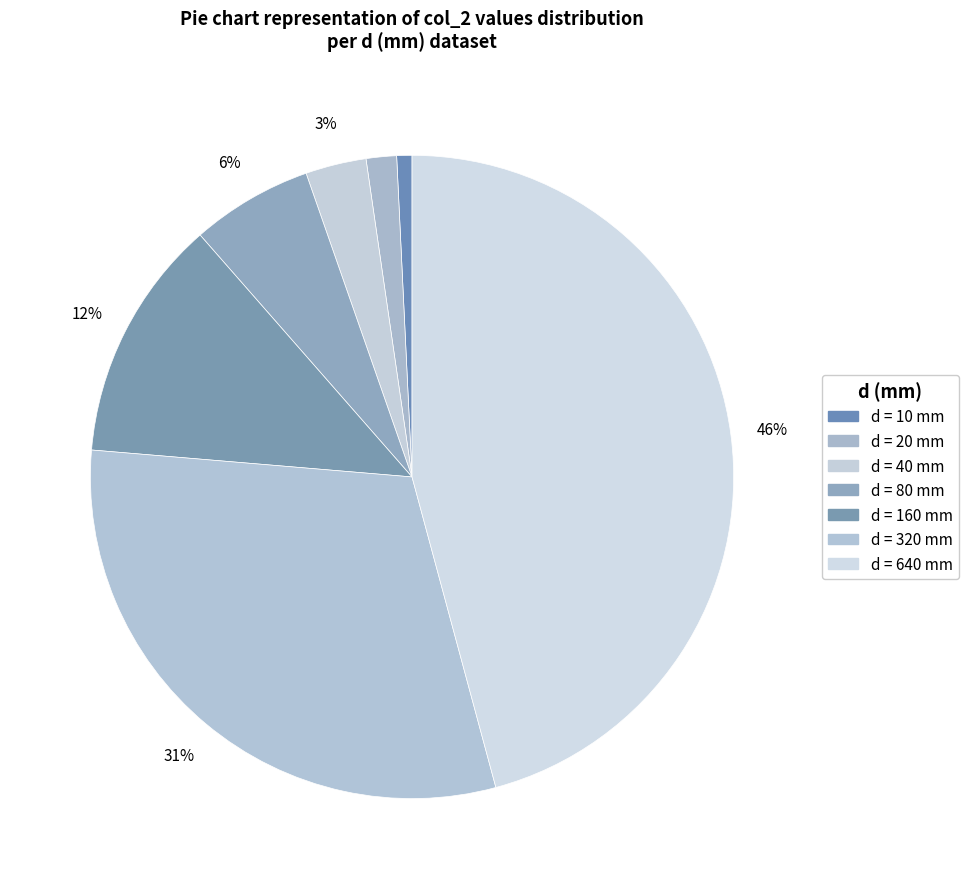

To the nearest percent, what is the difference between the largest and smallest slice percentages?

45%